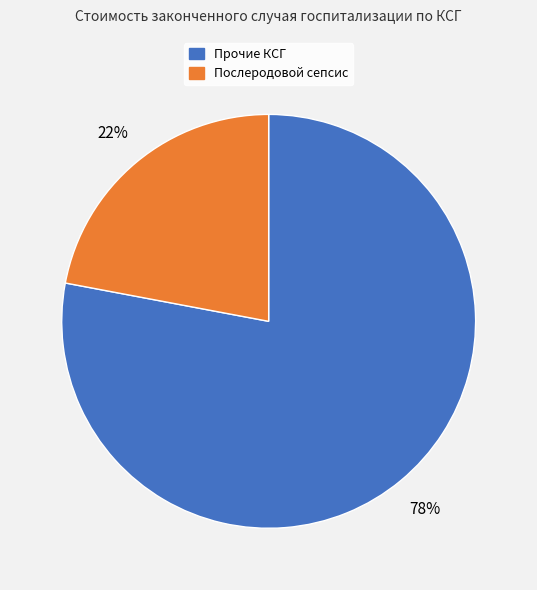

To the nearest percent, what is the difference between the largest and smallest slice percentages?

56%